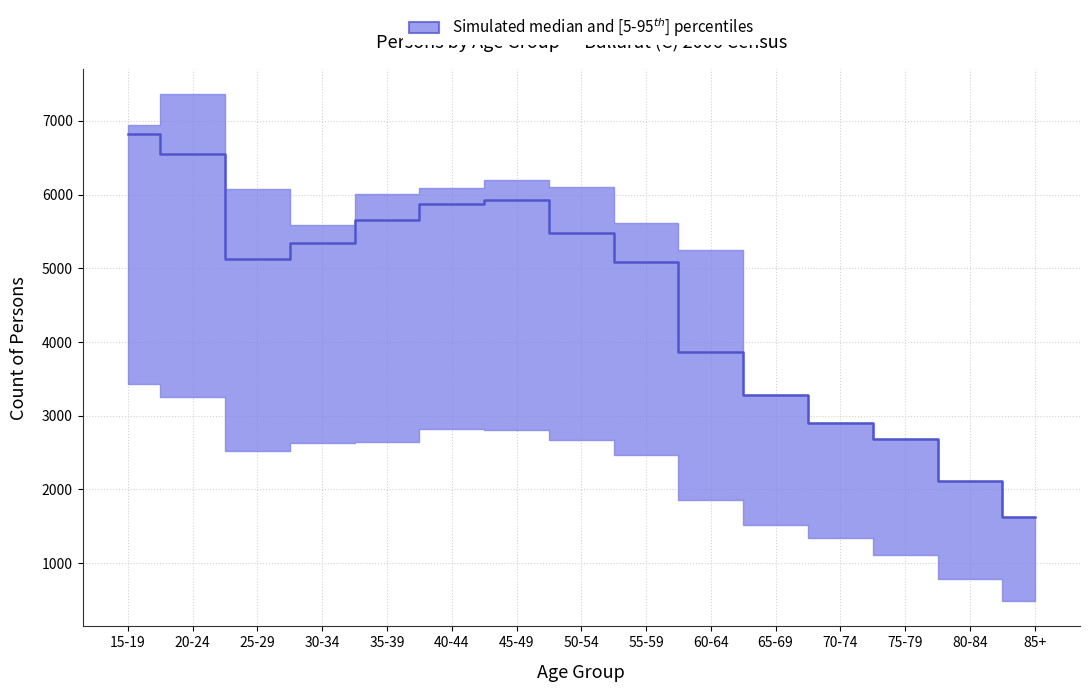

What value does the Persons (2006) series have at 45-49?

5924